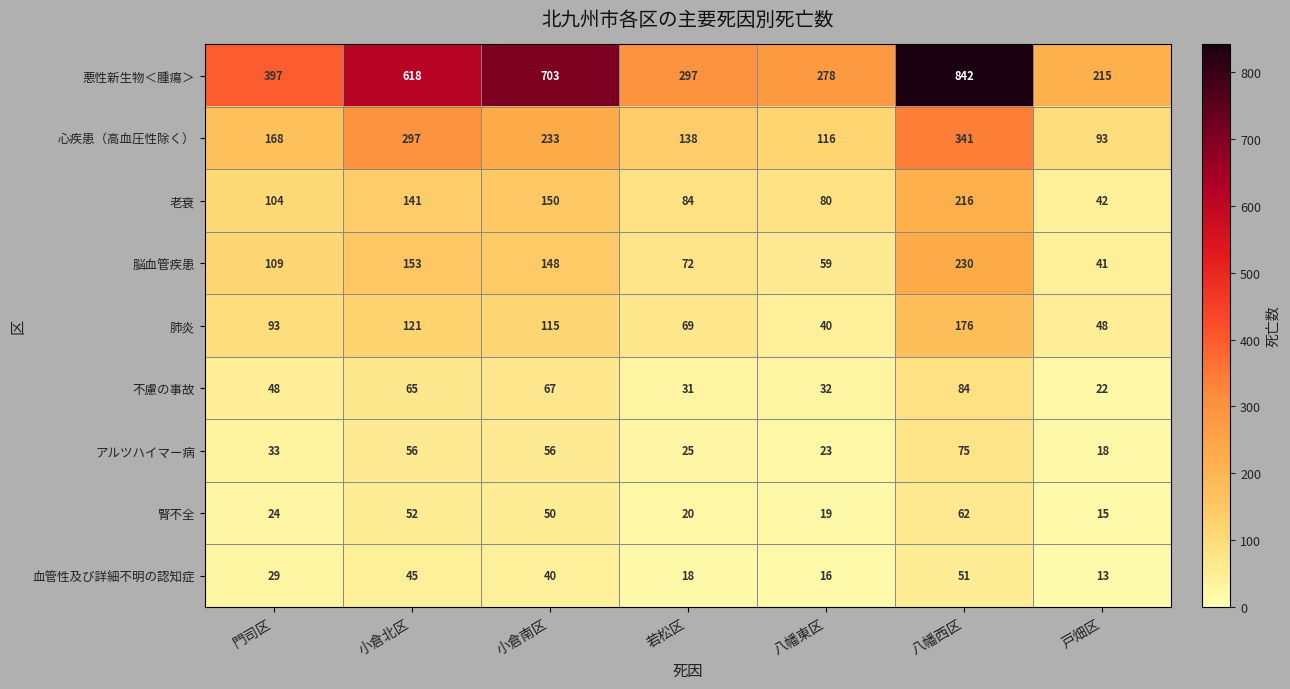

Rank the series by their maximum value, from lowest to highest.

血管性及び詳細不明の認知症, 腎不全, アルツハイマー病, 不慮の事故, 肺炎, 老衰, 脳血管疾患, 心疾患（高血圧性除く）, 悪性新生物＜腫瘍＞